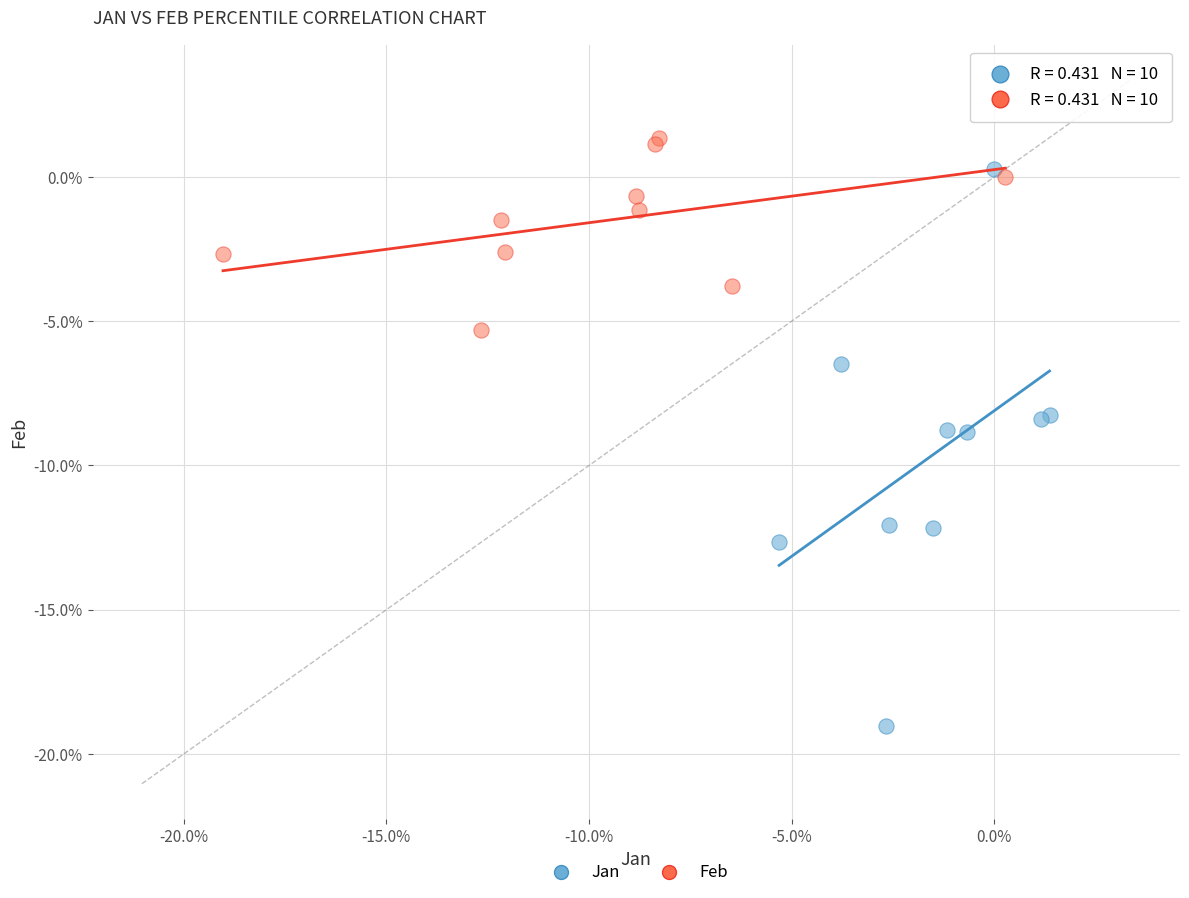

Which series has the widest spread of Y values?

Jan